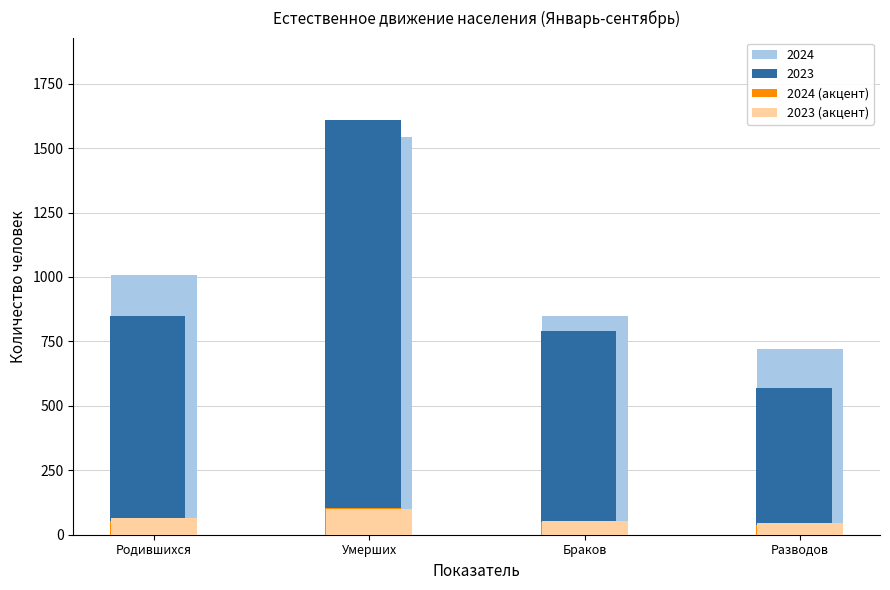

What is the difference between the second highest and second lowest values in the 2024 series?

57